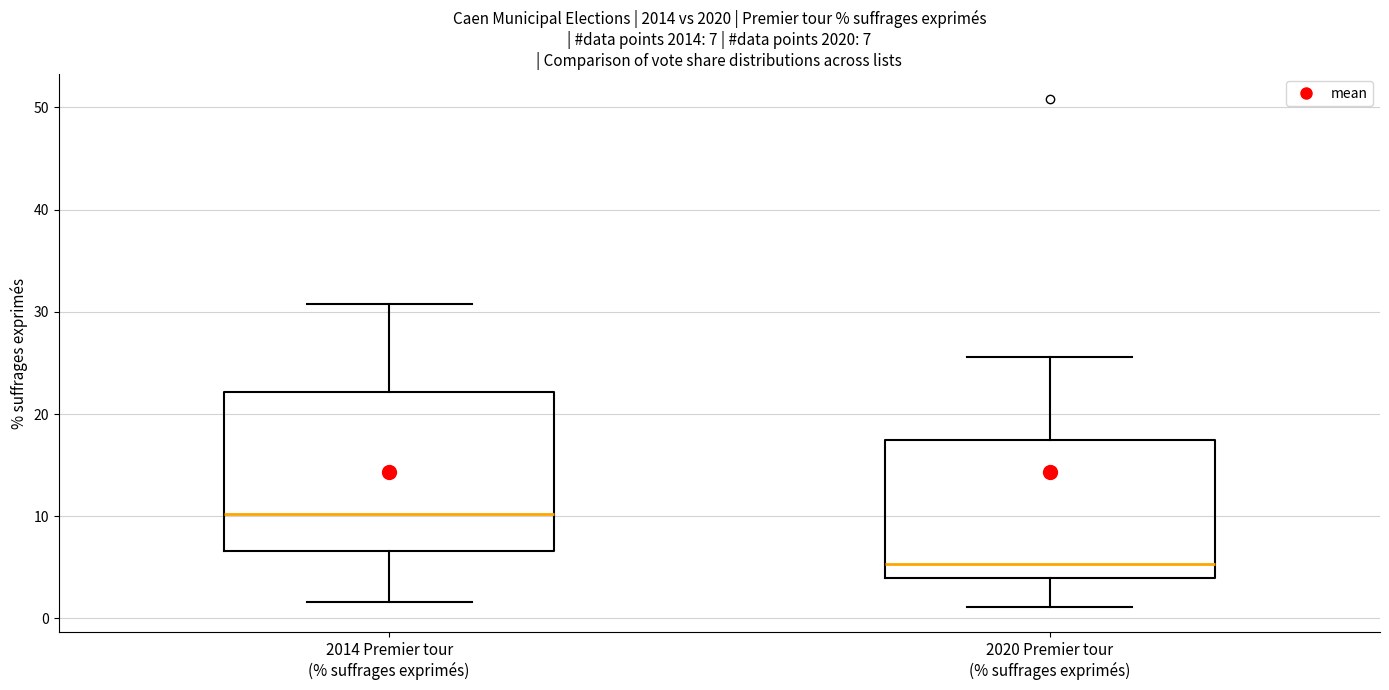

Comparing the boxes themselves (not the whiskers), which one is the tallest?

2014 Premier tour (% suffrages exprimés)